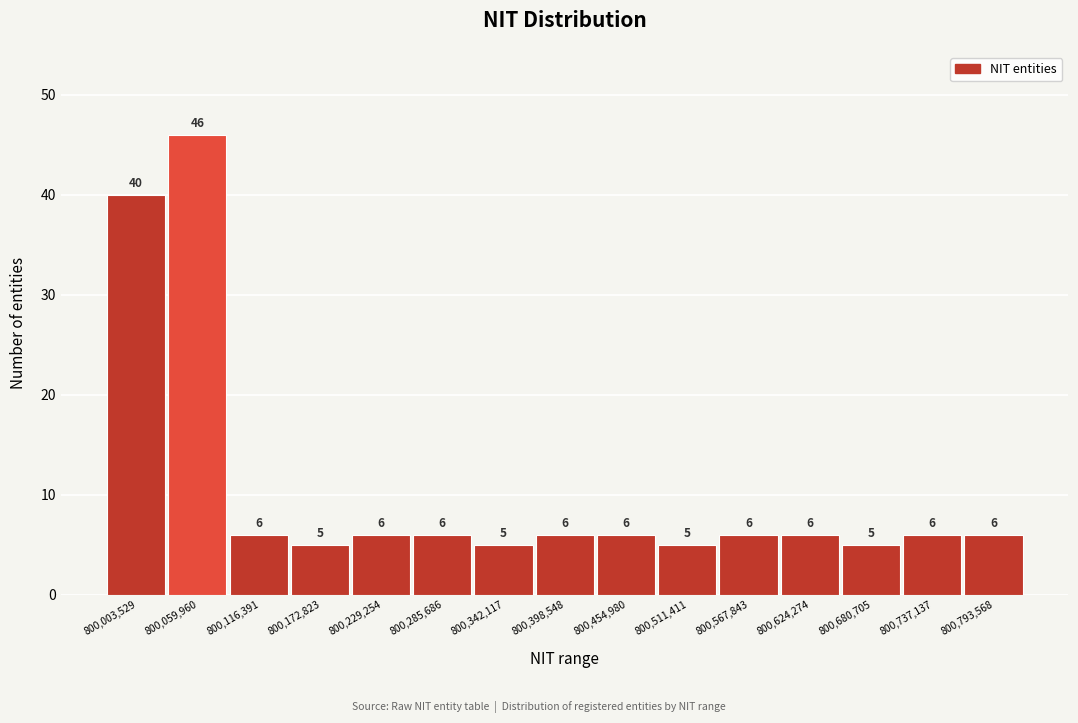

Reading left to right, extract all data points from this chart.

800,003,529=40	800,059,960=46	800,116,391=6	800,172,823=5	800,229,254=6	800,285,686=6	800,342,117=5	800,398,548=6	800,454,980=6	800,511,411=5	800,567,843=6	800,624,274=6	800,680,705=5	800,737,137=6	800,793,568=6